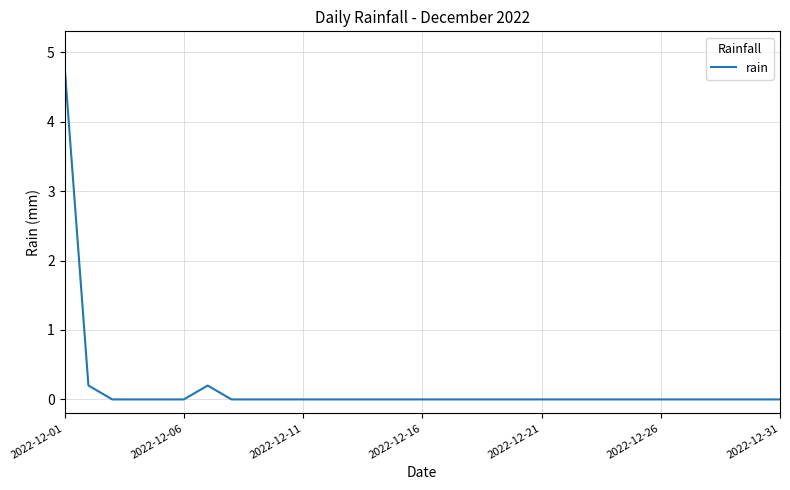

Is this an area chart (filled region under the line)?

No